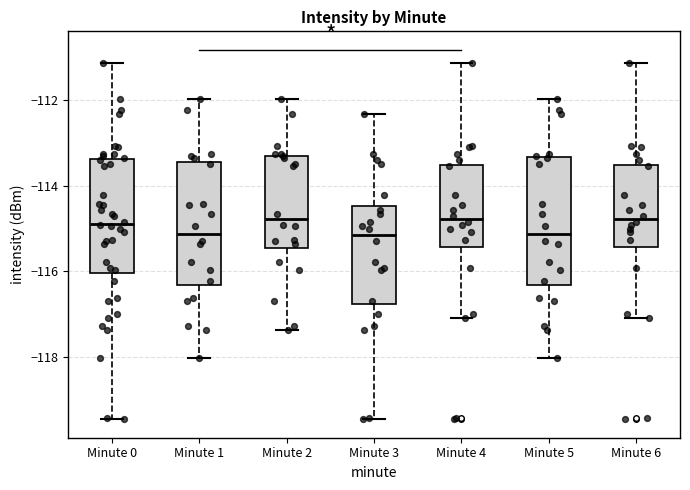

Reading left to right, read every box against the y-axis: the position of its median line, the range the box covers, and the ends of its whiskers. The values are not printed on the chart, so give them approximately, as read against the axis.

Minute 0: median -114.8, box -116.0 to -113.4, whiskers -119.4 to -111.2
Minute 1: median -115.2, box -116.4 to -113.4, whiskers -118.0 to -112.0
Minute 2: median -114.8, box -115.4 to -113.4, whiskers -117.4 to -112.0
Minute 3: median -115.2, box -116.8 to -114.4, whiskers -119.4 to -112.4
Minute 4: median -114.8, box -115.4 to -113.6, whiskers -117.0 to -111.2
Minute 5: median -115.2, box -116.4 to -113.4, whiskers -118.0 to -112.0
Minute 6: median -114.8, box -115.4 to -113.6, whiskers -117.0 to -111.2